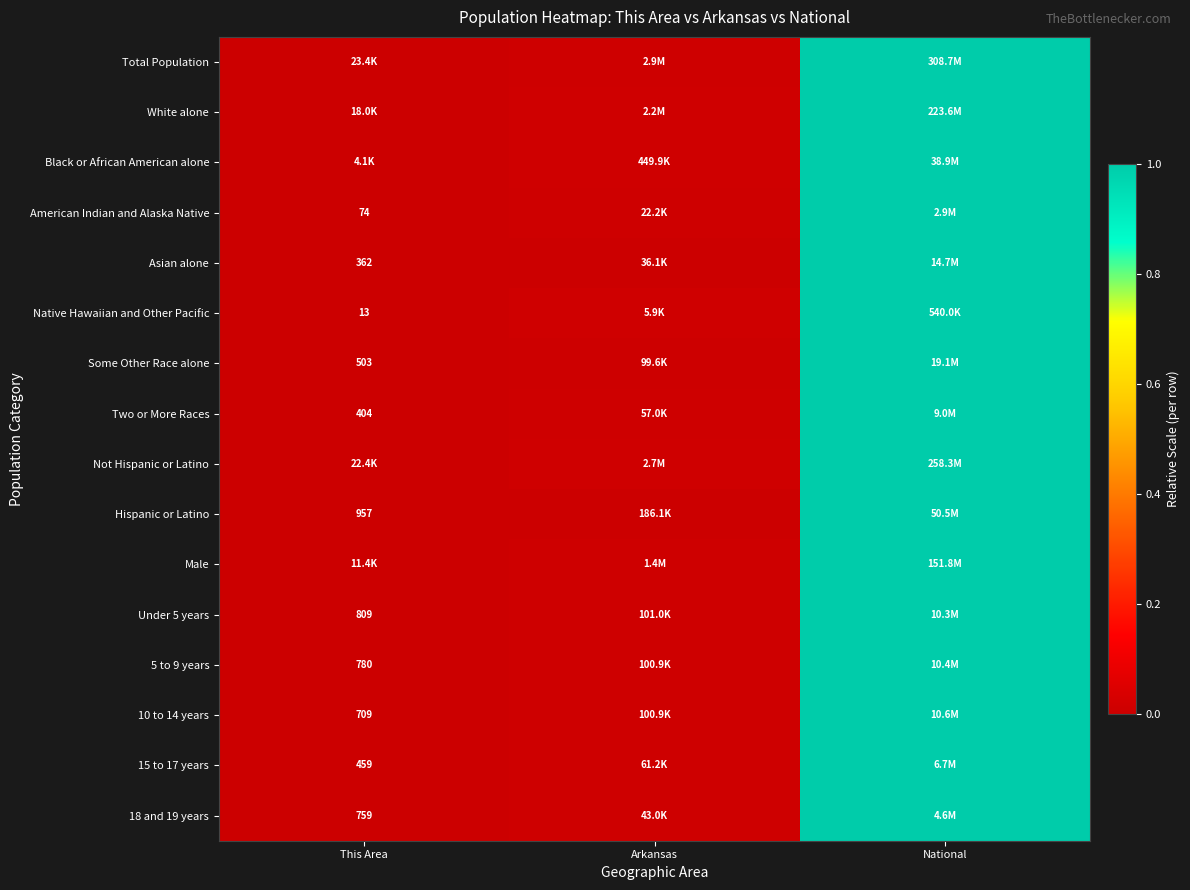

Is the value of Under 5 years at This Area greater than the value of 10 to 14 years at This Area?

Yes